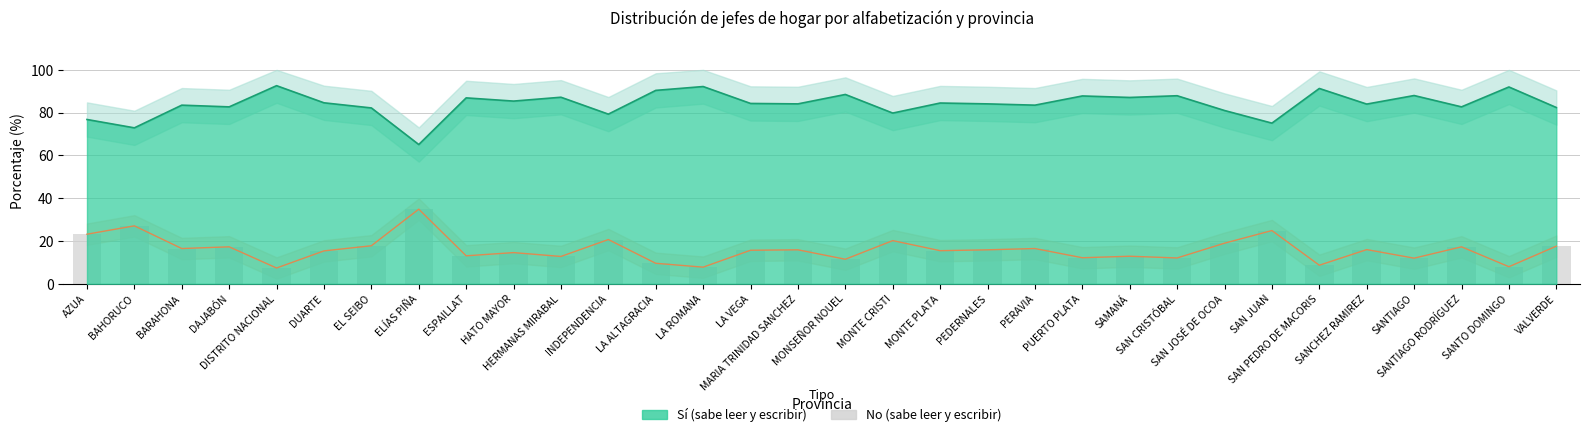

What value does the data have at HERMANAS MIRABAL?

12.8